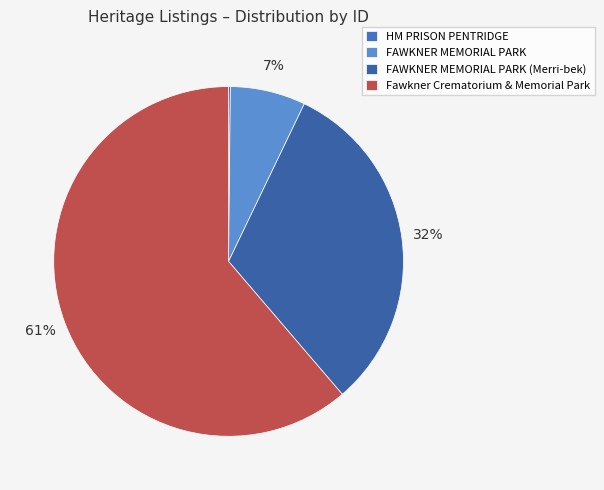

Which slice is the largest?

Fawkner Crematorium & Memorial Park